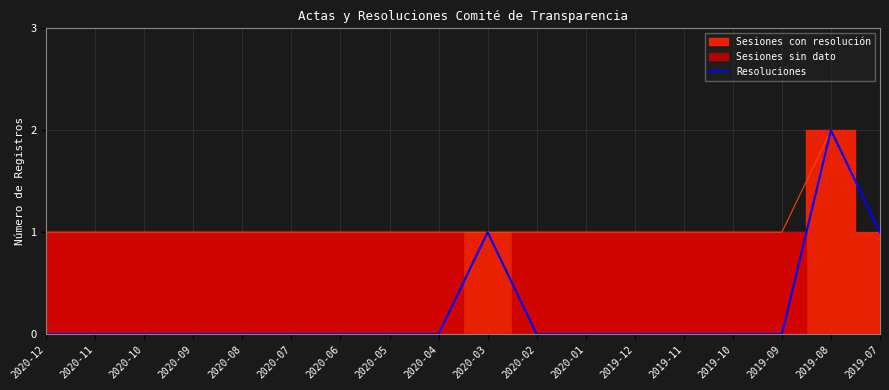

True or false: the data shows 0 at 2020-10.

True